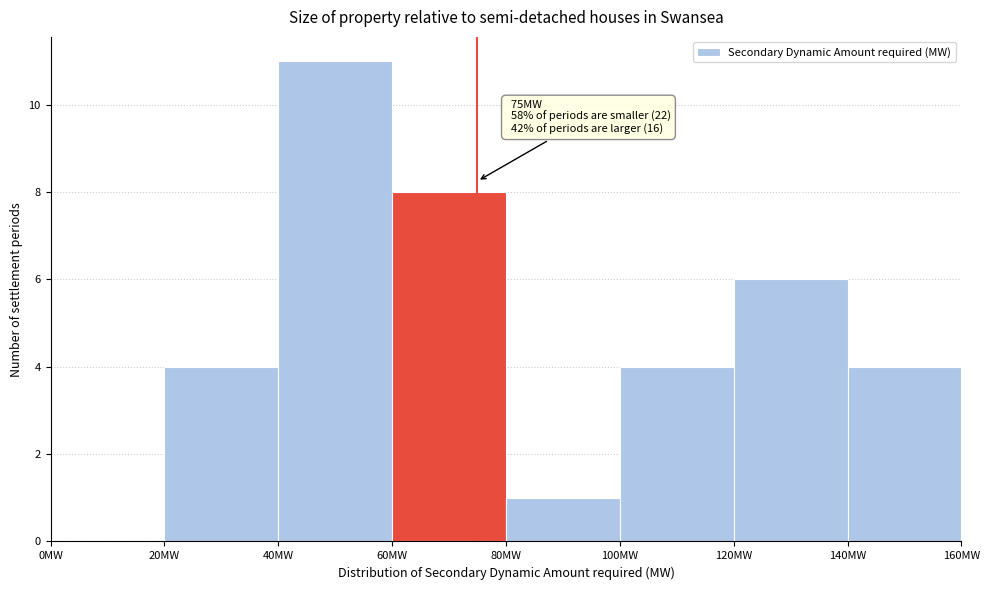

Which range on the x-axis has the tallest bar?

40 to 60